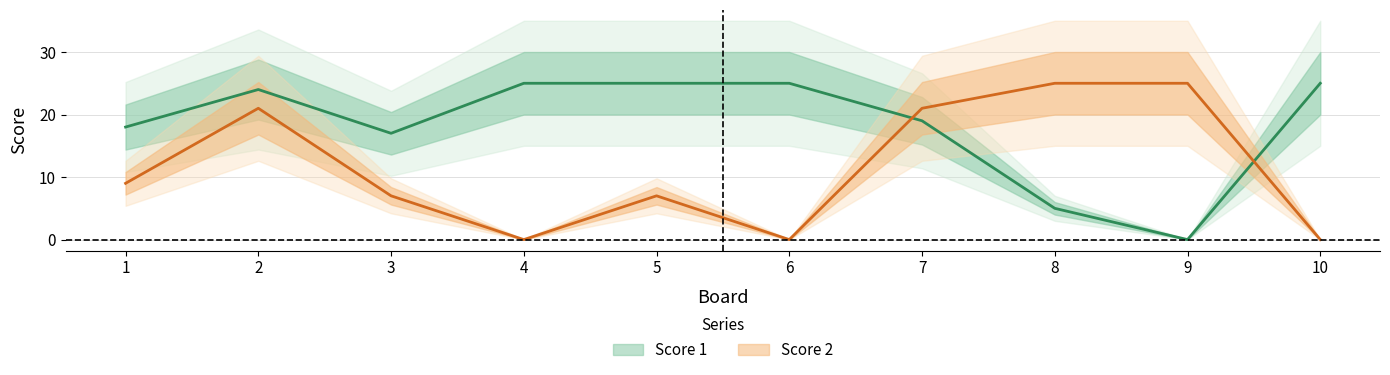

Count the Score 2 values in the range 0 to 21.

8